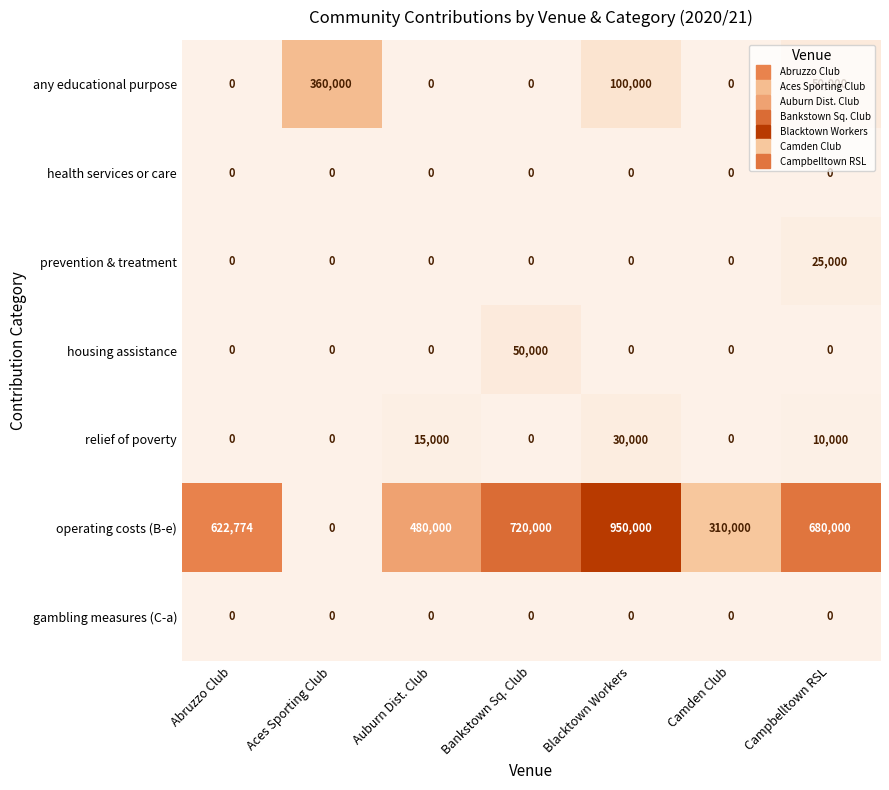

Which series has the widest spread of values?

operating costs (B-e)